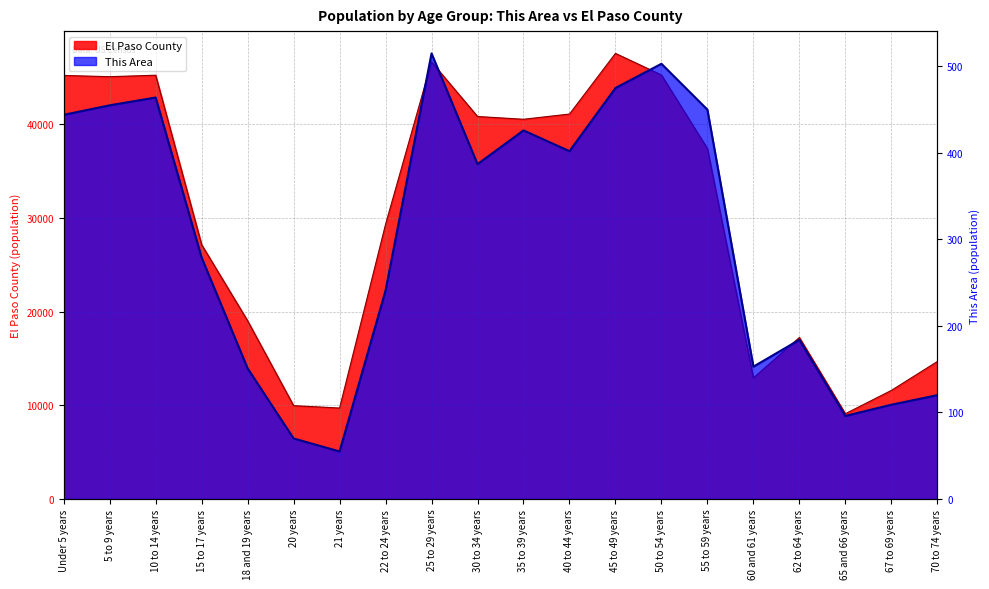

How many data points does each series have?

20